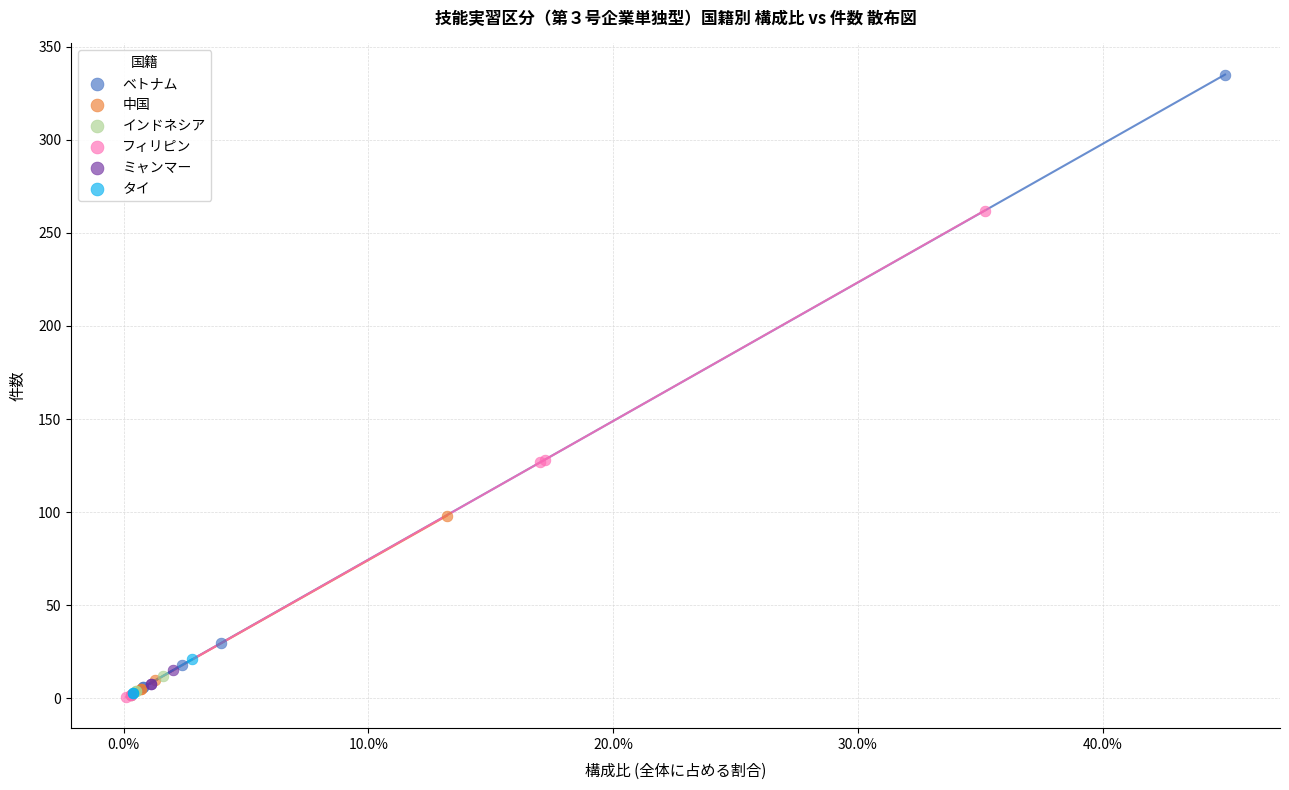

What are all the series names shown in the legend?

ベトナム, 中国, インドネシア, フィリピン, ミャンマー, タイ